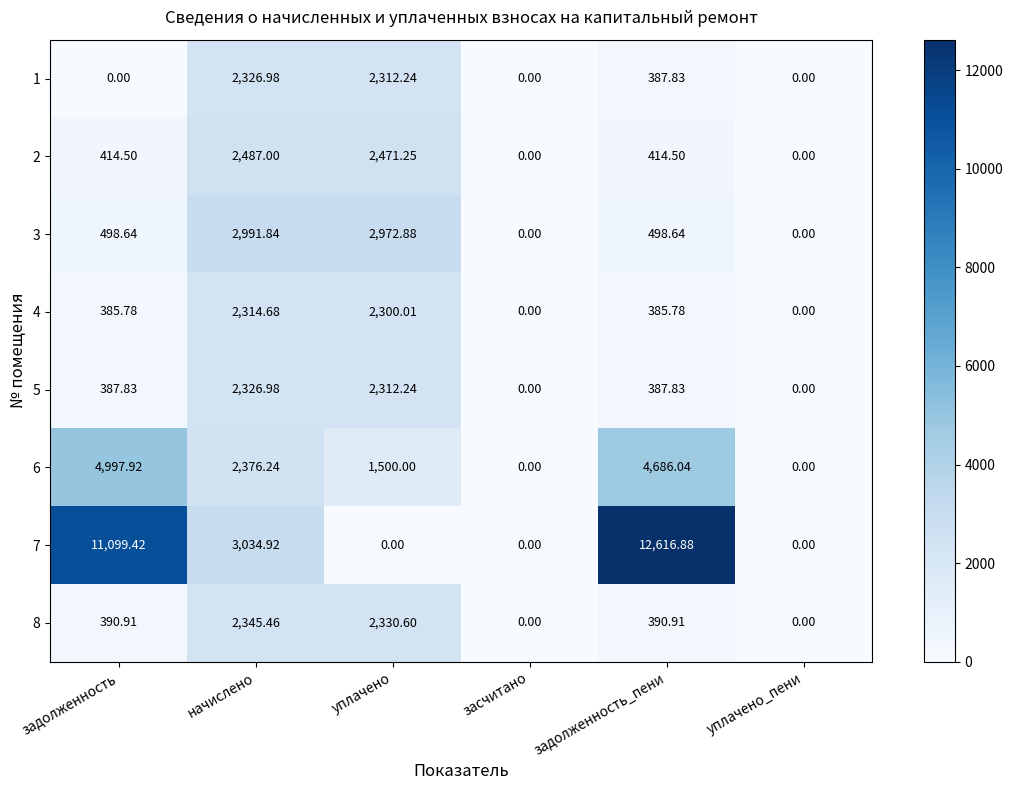

Count the number of data series in this chart.

8